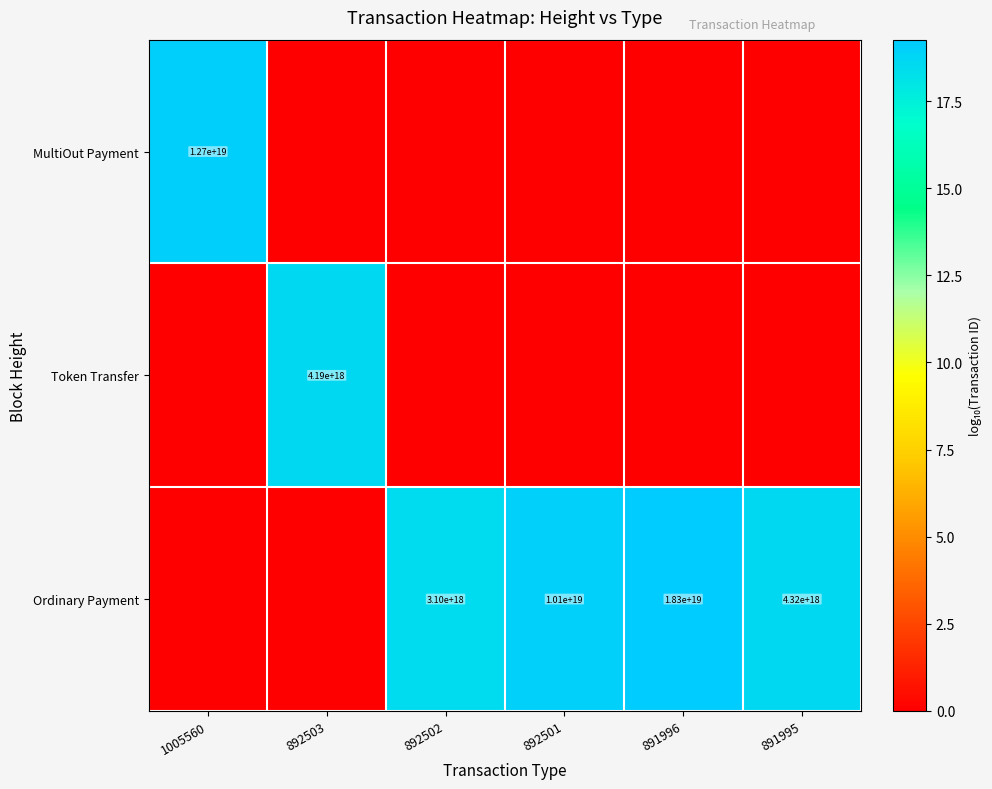

At which category does the chart reach its minimum across all series?

892503